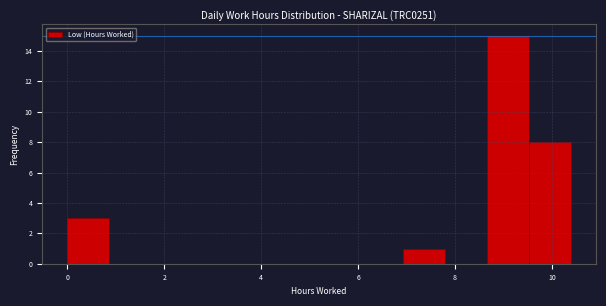

Over which range of the x-axis is the bar tallest?

8.6 to 9.6